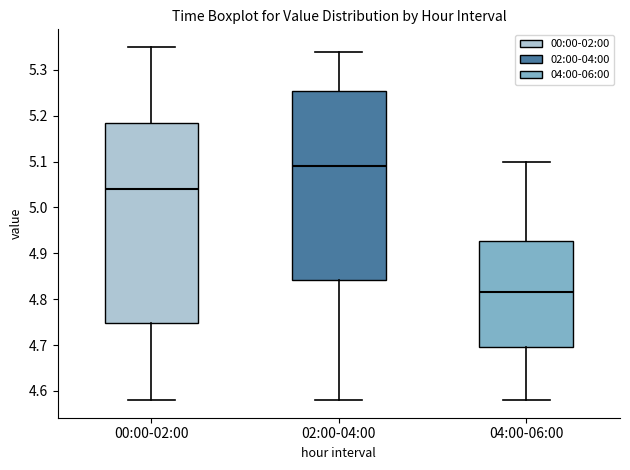

Which box's median line is the lowest?

04:00-06:00